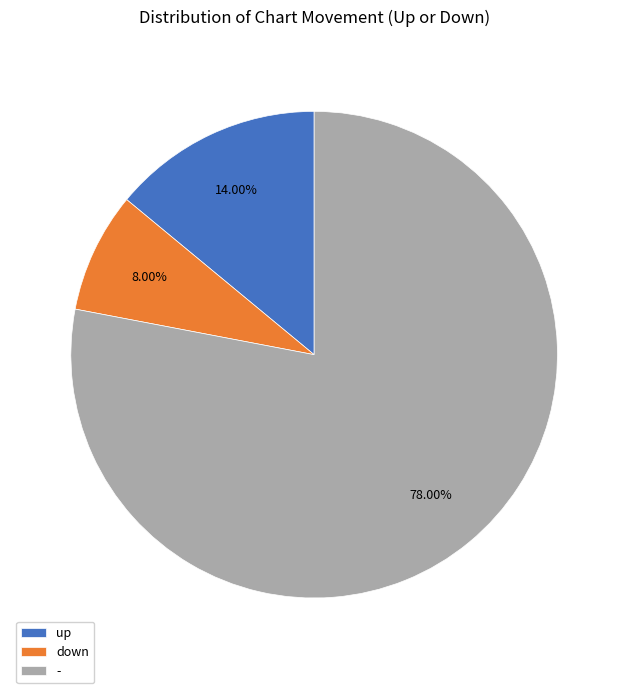

To the nearest percent, what portion does - represent?

78%